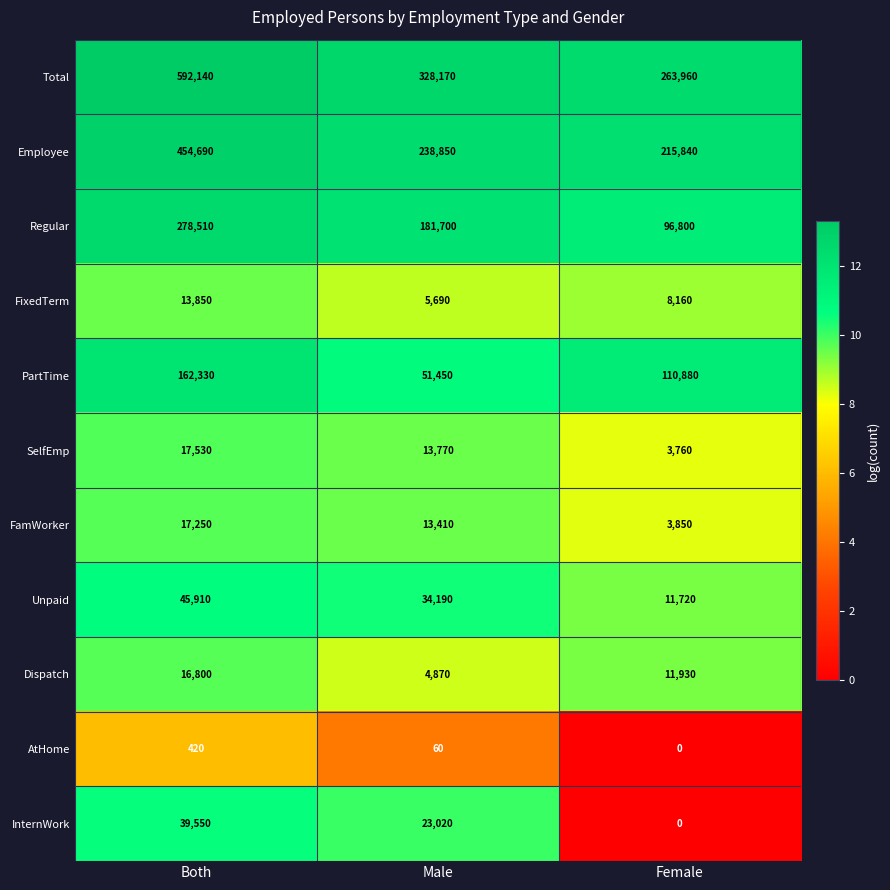

True or false: Employee has a value of 63774 at Female.

False